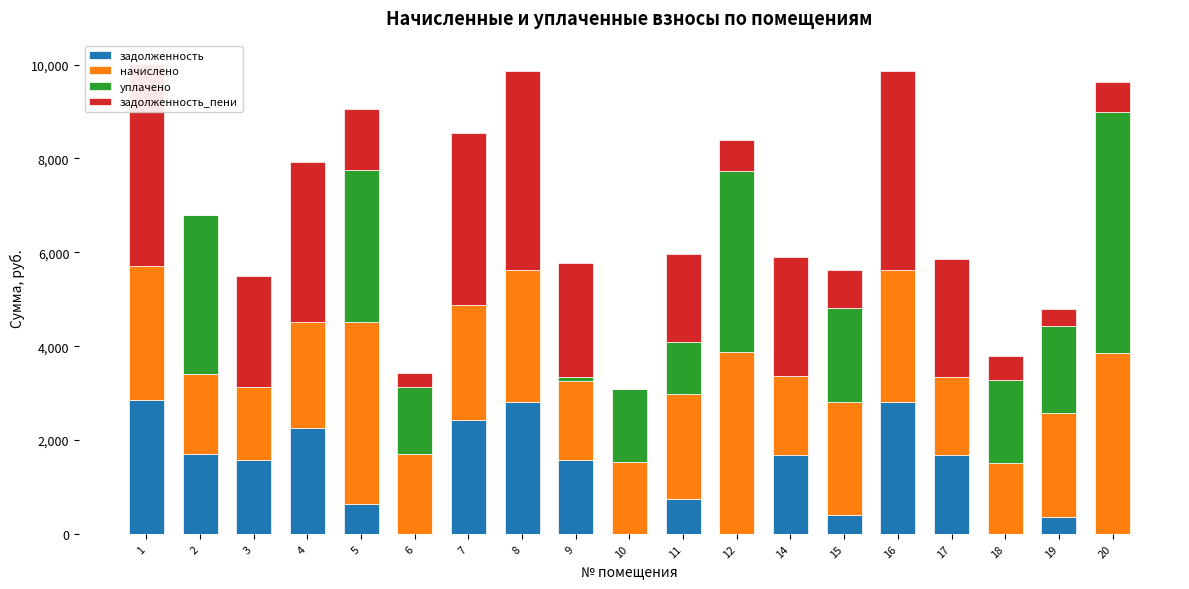

Reading right to left, what are all the values shown in this chart?

задолженность: 0.0	368.9	0.0	1673.3	2810.9	401.9	1682.2	0.0	745.2	0.0	1578.9	2810.9	2437.6	0.0	646.4	2261.9	1567.9	1699.7	2854.8
начислено: 3851.8	2213.6	1515.2	1673.3	2810.9	2411.2	1682.2	3869.3	2235.5	1537.2	1673.3	2810.9	2437.6	1712.9	3878.2	2261.9	1567.9	1699.7	2854.8
уплачено: 5135.7	1844.6	1767.8	0.0	0.0	2009.4	0.0	3869.3	1117.8	1541.0	94.4	0.0	0.0	1427.4	3231.8	0.0	0.0	3396.2	0.0
задолженность_пени: 642.0	368.9	505.1	2520.1	4233.3	803.7	2533.4	644.9	1868.3	0.0	2425.1	4233.3	3671.1	285.5	1292.7	3406.5	2361.4	0.0	4299.4